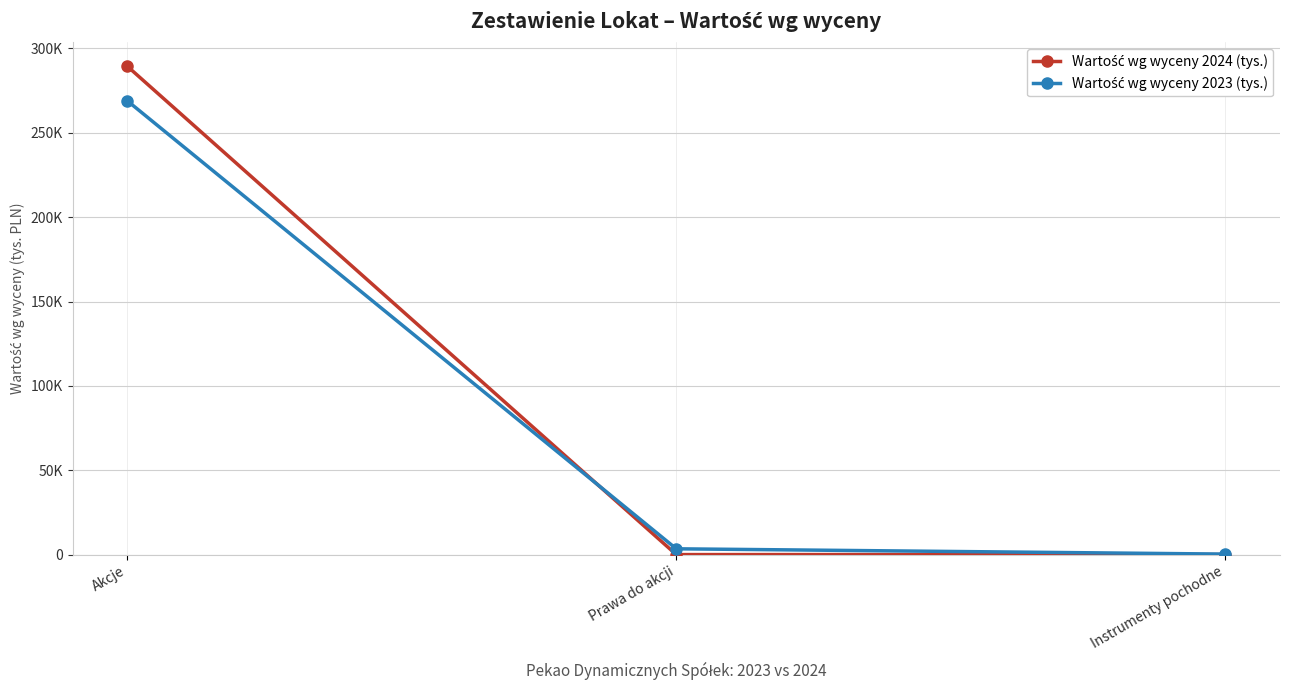

Rank the series at Instrumenty pochodne from highest to lowest value.

Wartość wg wyceny 2023 (tys.), Wartość wg wyceny 2024 (tys.)